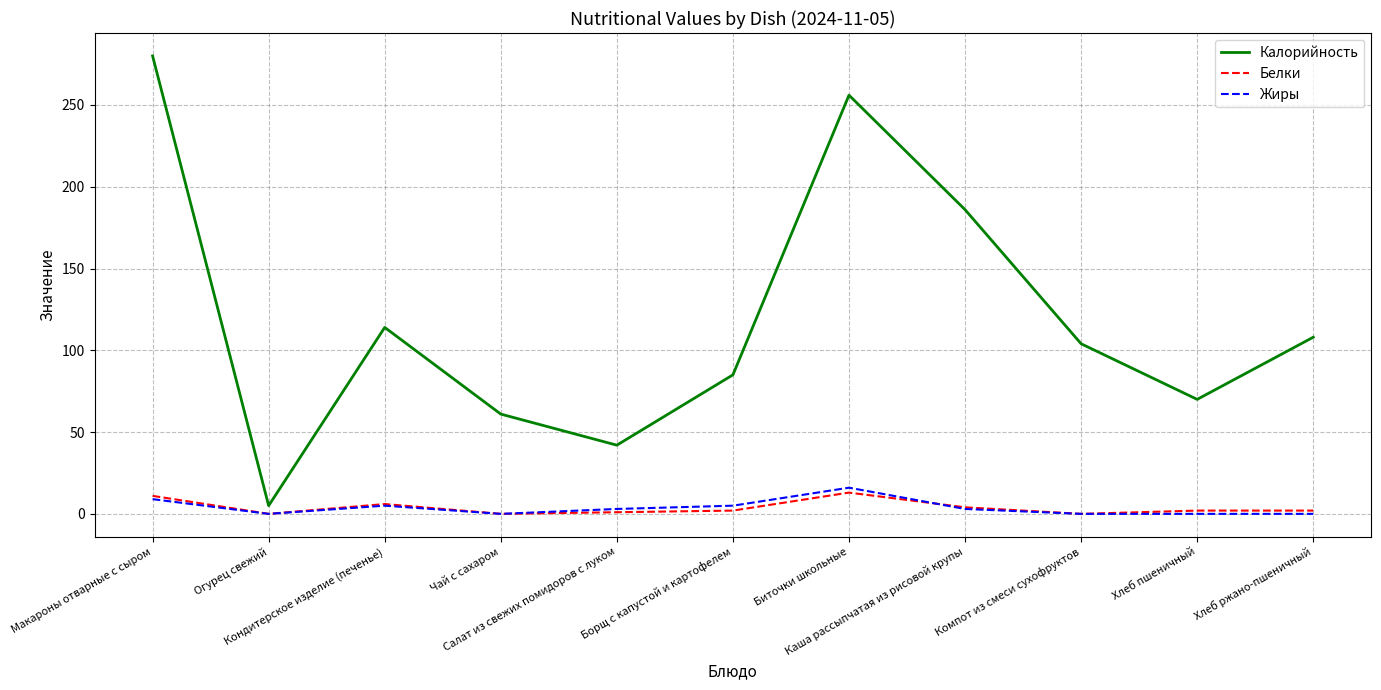

At how many categories does at least one series exceed 194?

2